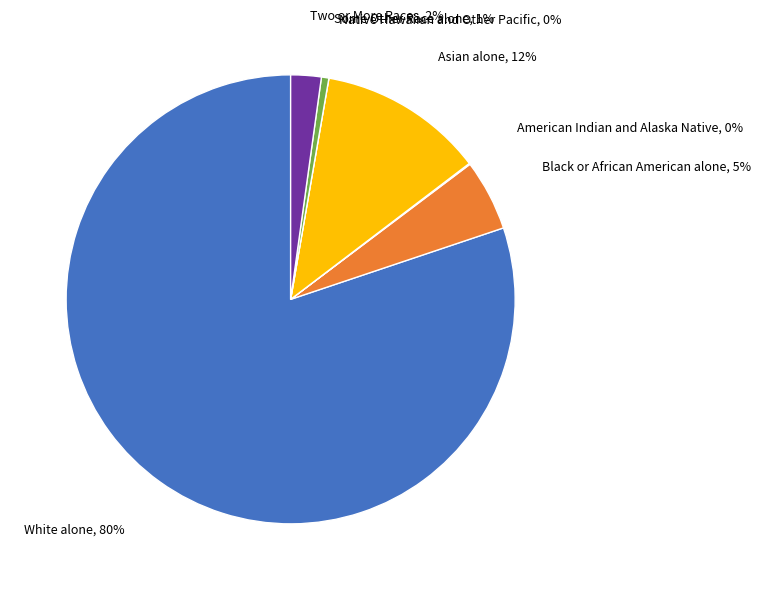

What is the largest slice in the pie chart?

White alone